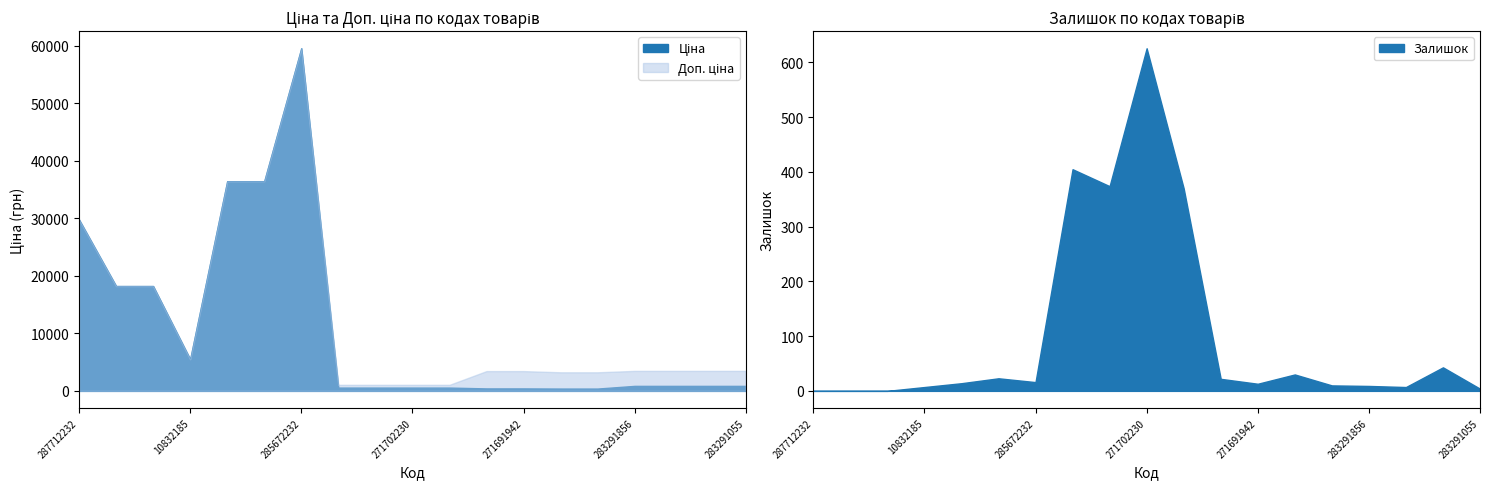

Rank the categories by Доп. ціна value from lowest to highest.

271712228, 271712227, 271702230, 271702229, 271681948, 271681942, 271691948, 271691942, 283291856, 283291651, 283291650, 283291055, 10832185, 287692233, 287692231, 287712232, 285652233, 285652231, 285672232